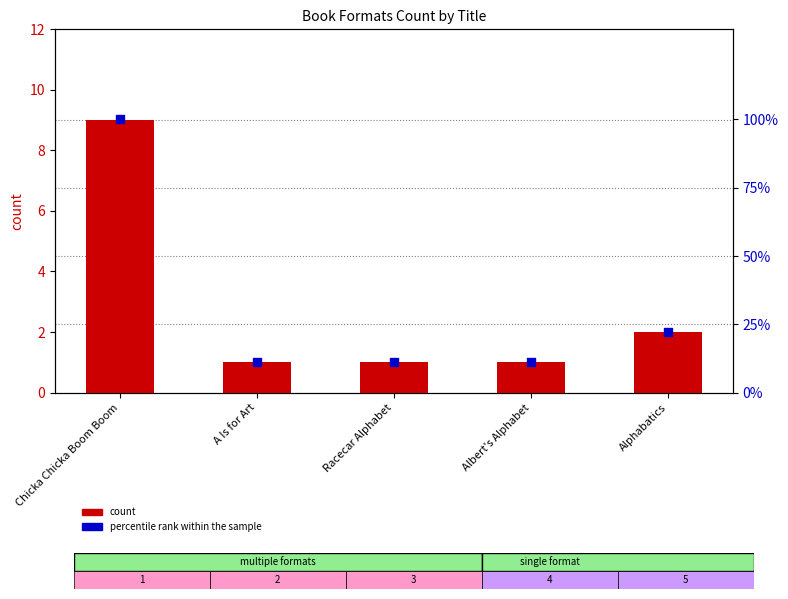

What are all the series names shown in the legend?

count, percentile rank within the sample